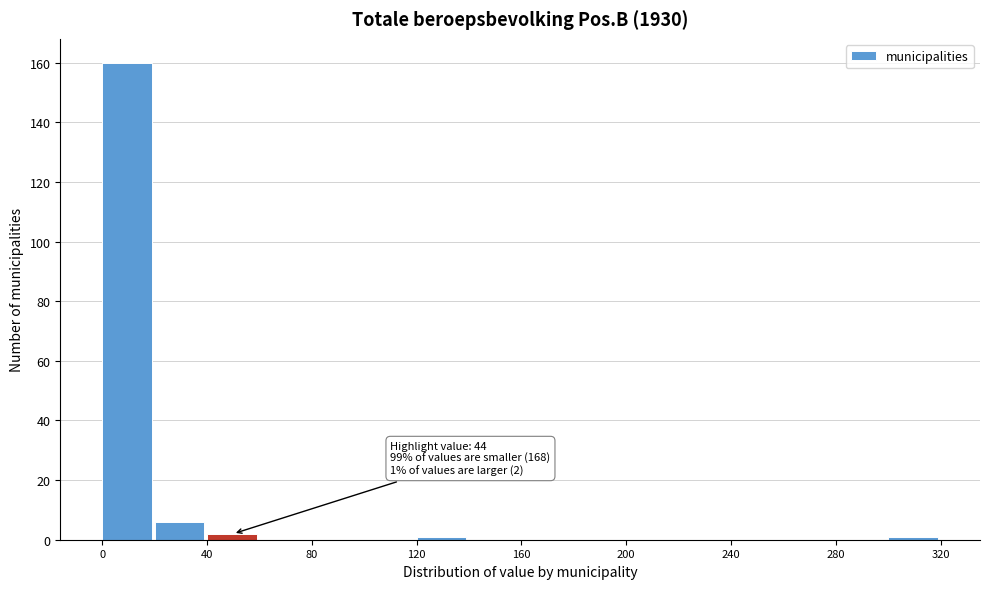

Over which range of the x-axis is the bar tallest?

0 to 20